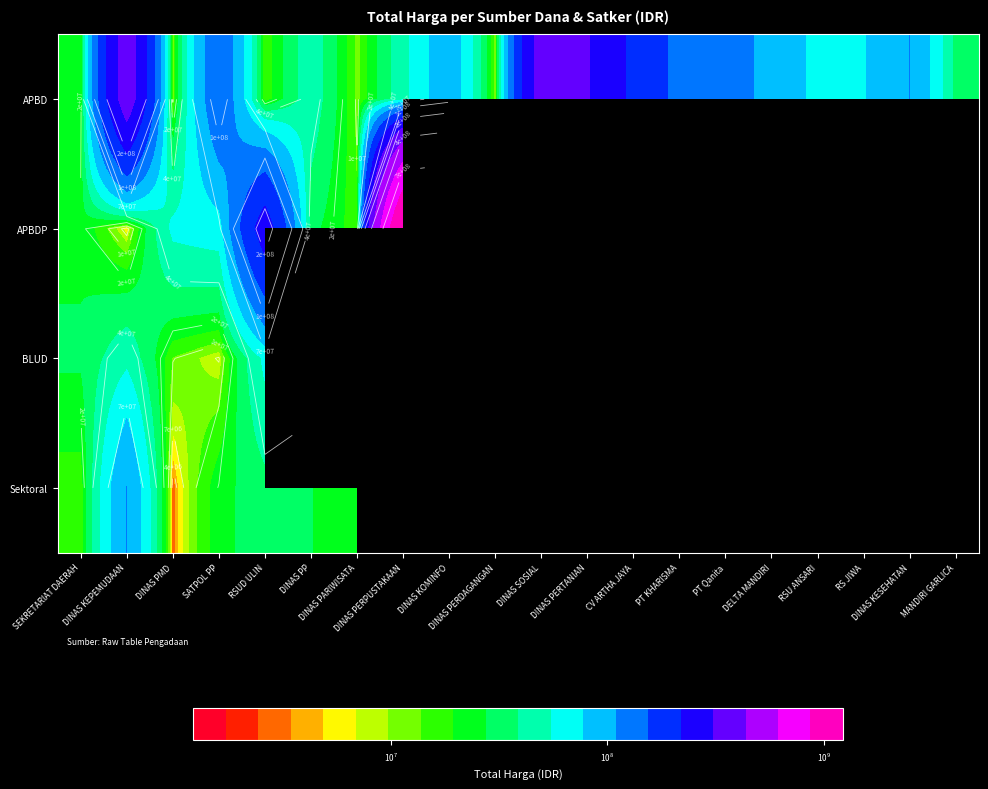

Is the value of APBDP at RS JIWA greater than the value of BLUD at RS JIWA?

No